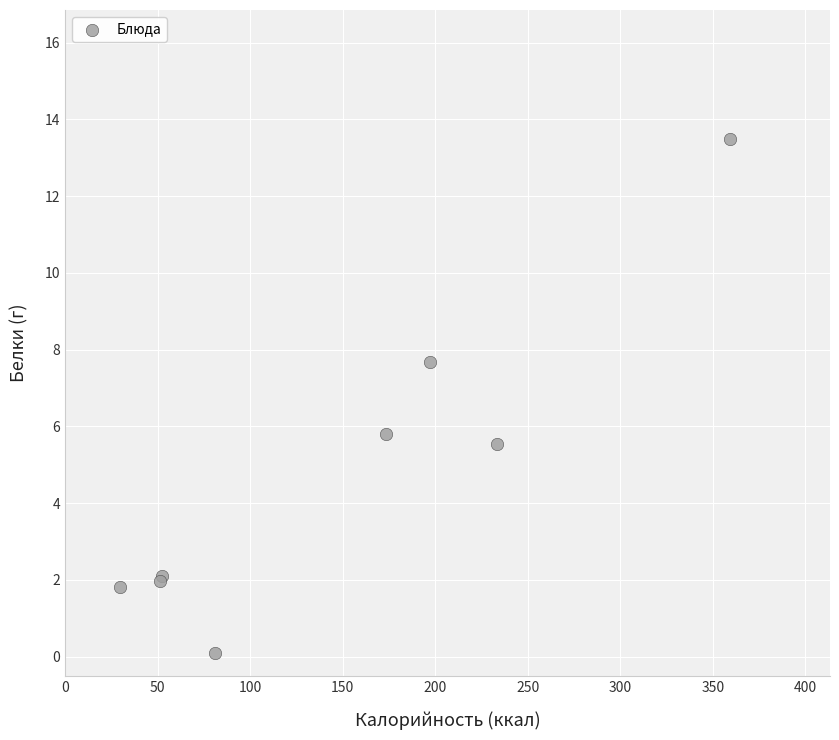

What Y value in the scatter plot is closest to 6?

5.8